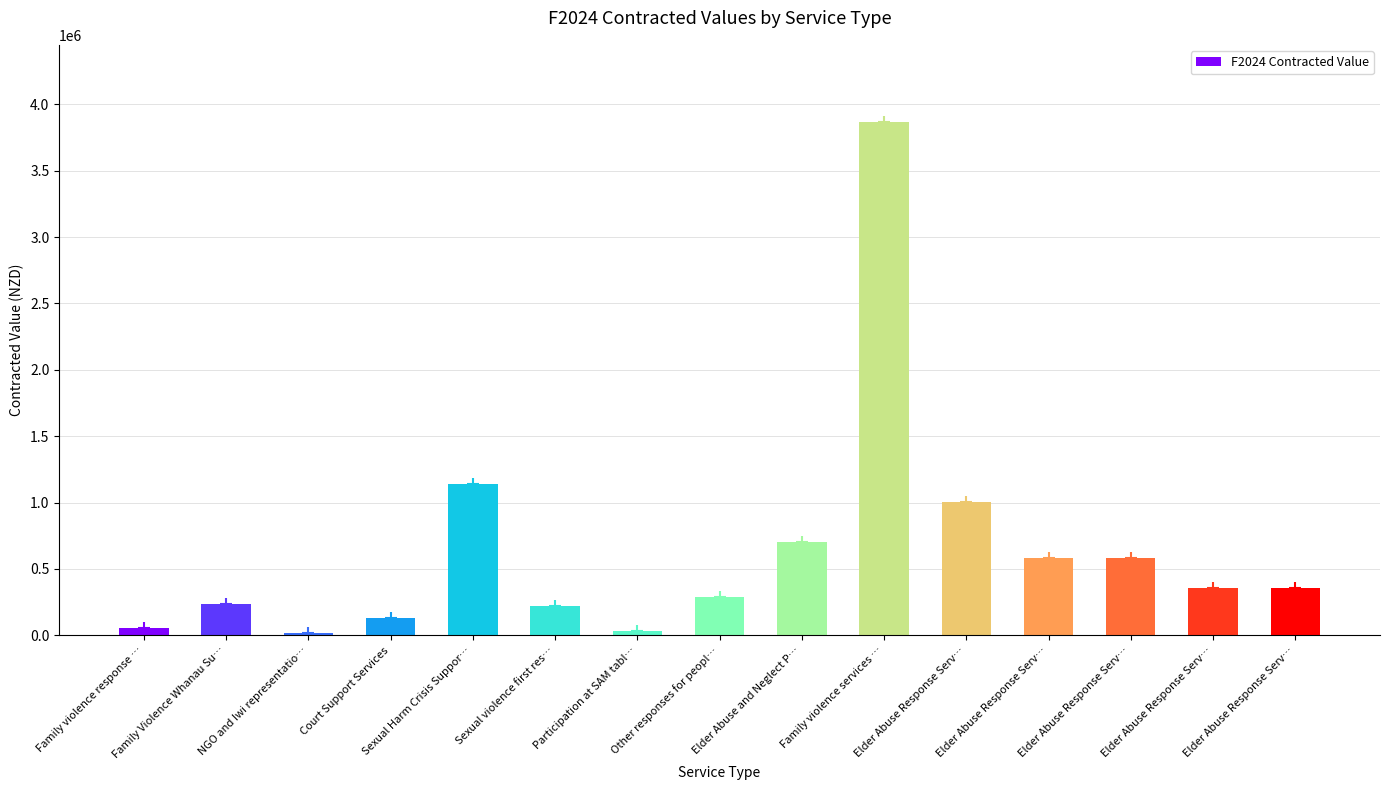

The value at NGO and Iwi representatio… is 27933.9. True or false?

False